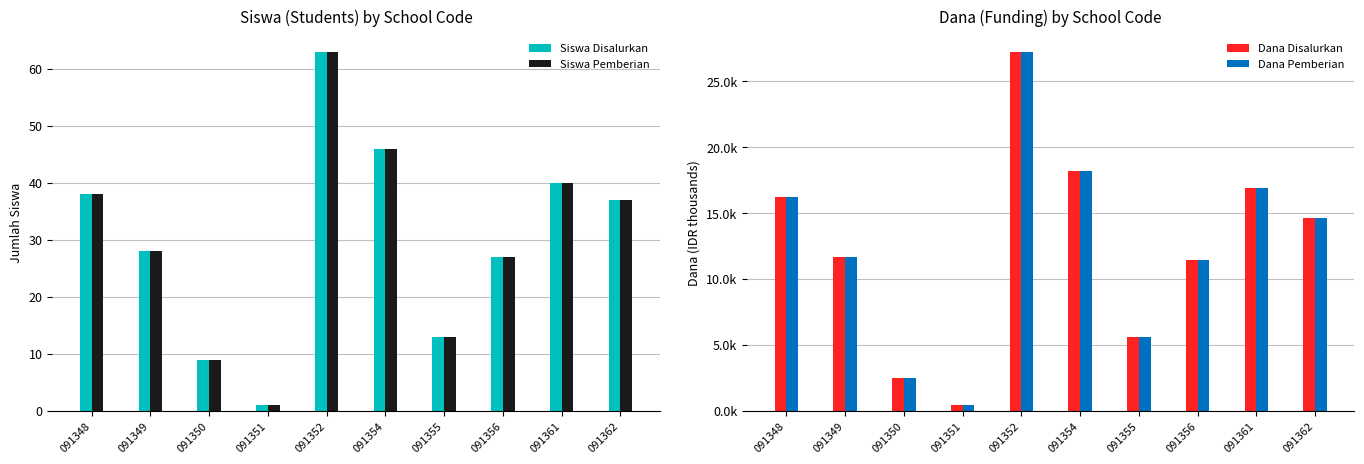

Where does the Siswa Disalurkan series first go above 37?

091348